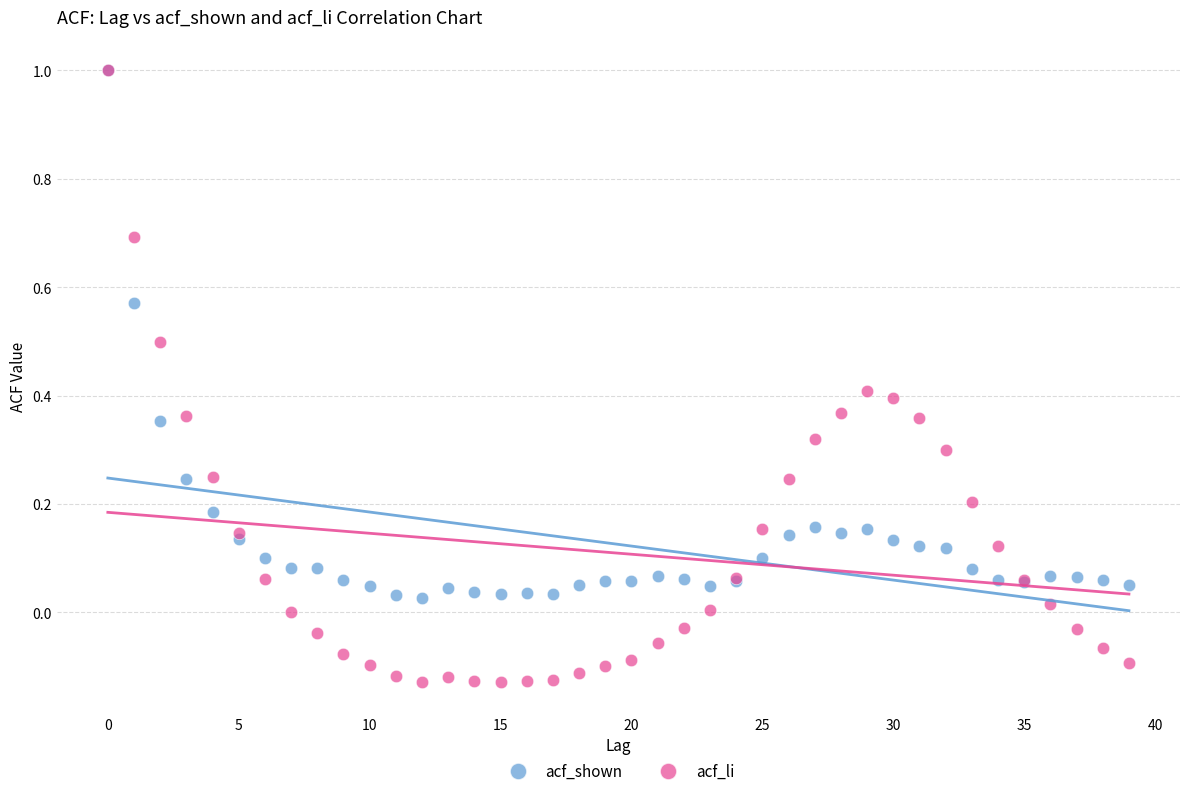

What are all the series names shown in the legend?

acf_shown, acf_li